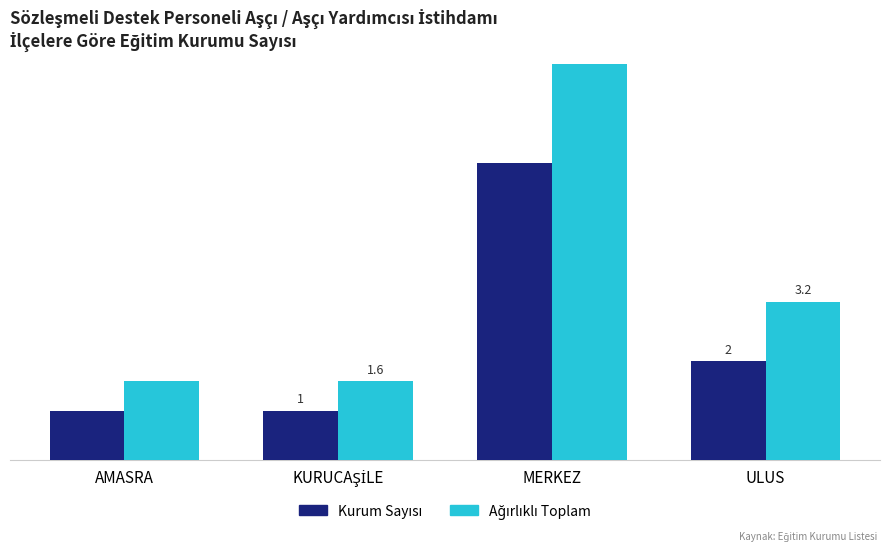

Between MERKEZ and ULUS, which series saw the biggest shift?

Ağırlıklı Toplam